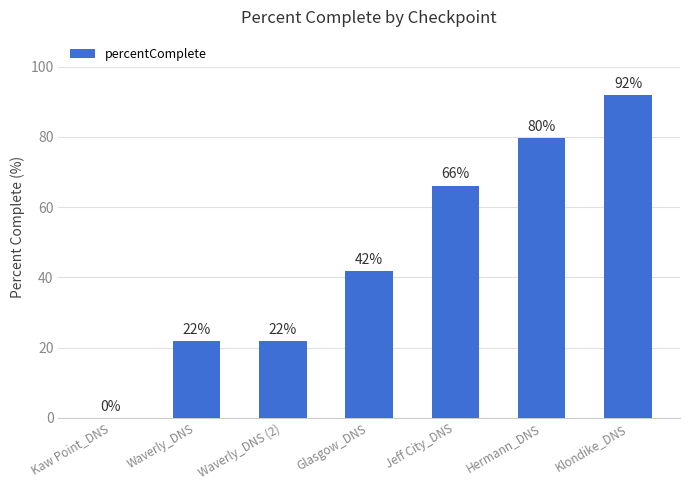

At which category does the chart reach its peak across all series?

Klondike_DNS